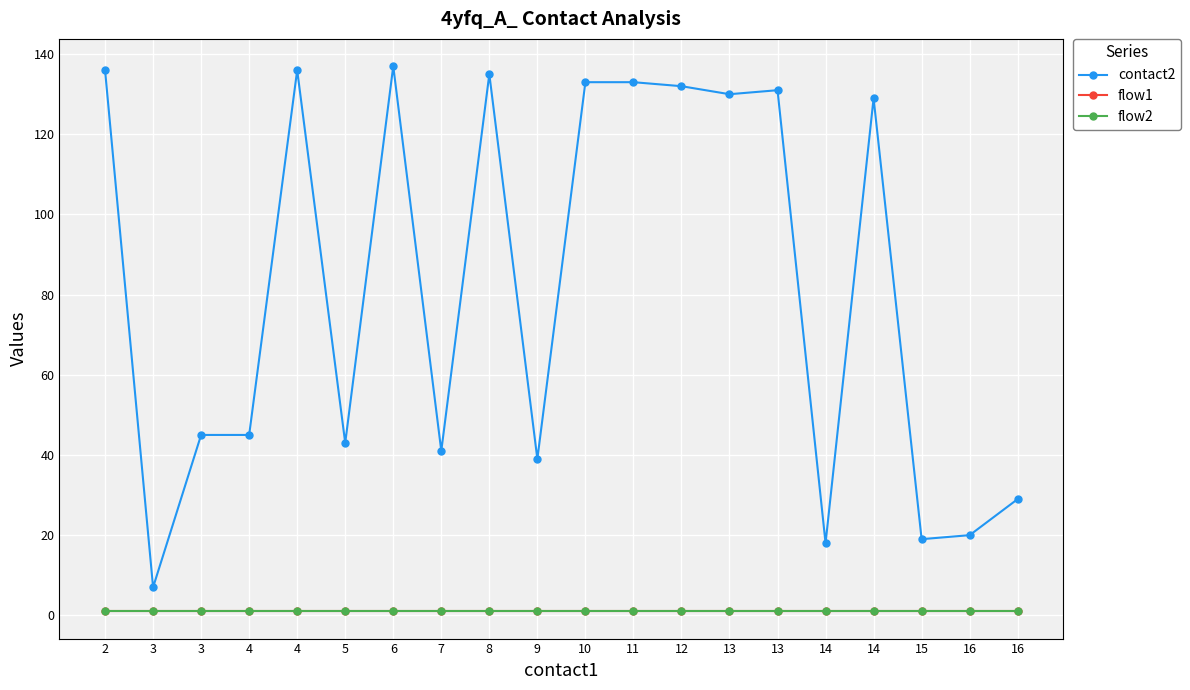

What is the spread (max minus min) of values at 4?

44